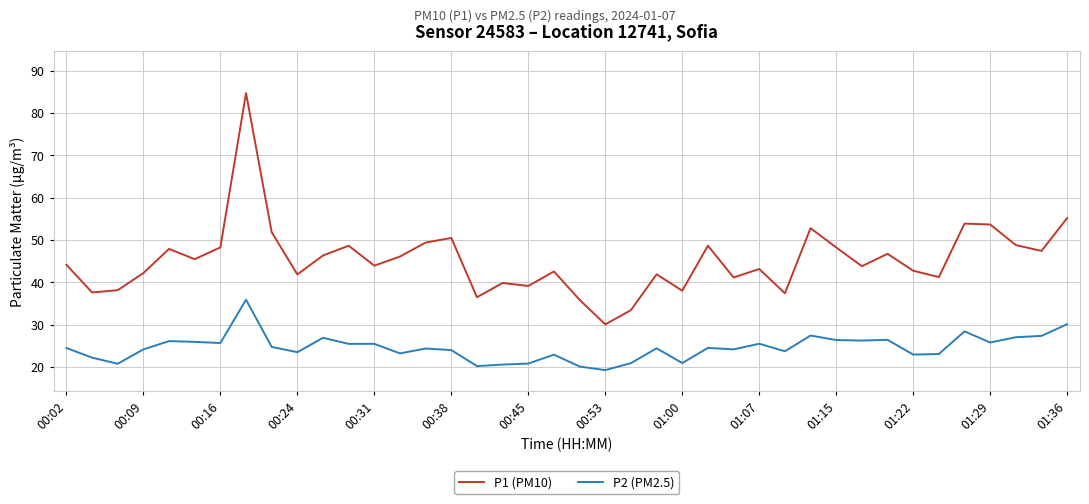

What is the difference between the maximum and minimum values in the P2 (PM2.5) series?

16.6